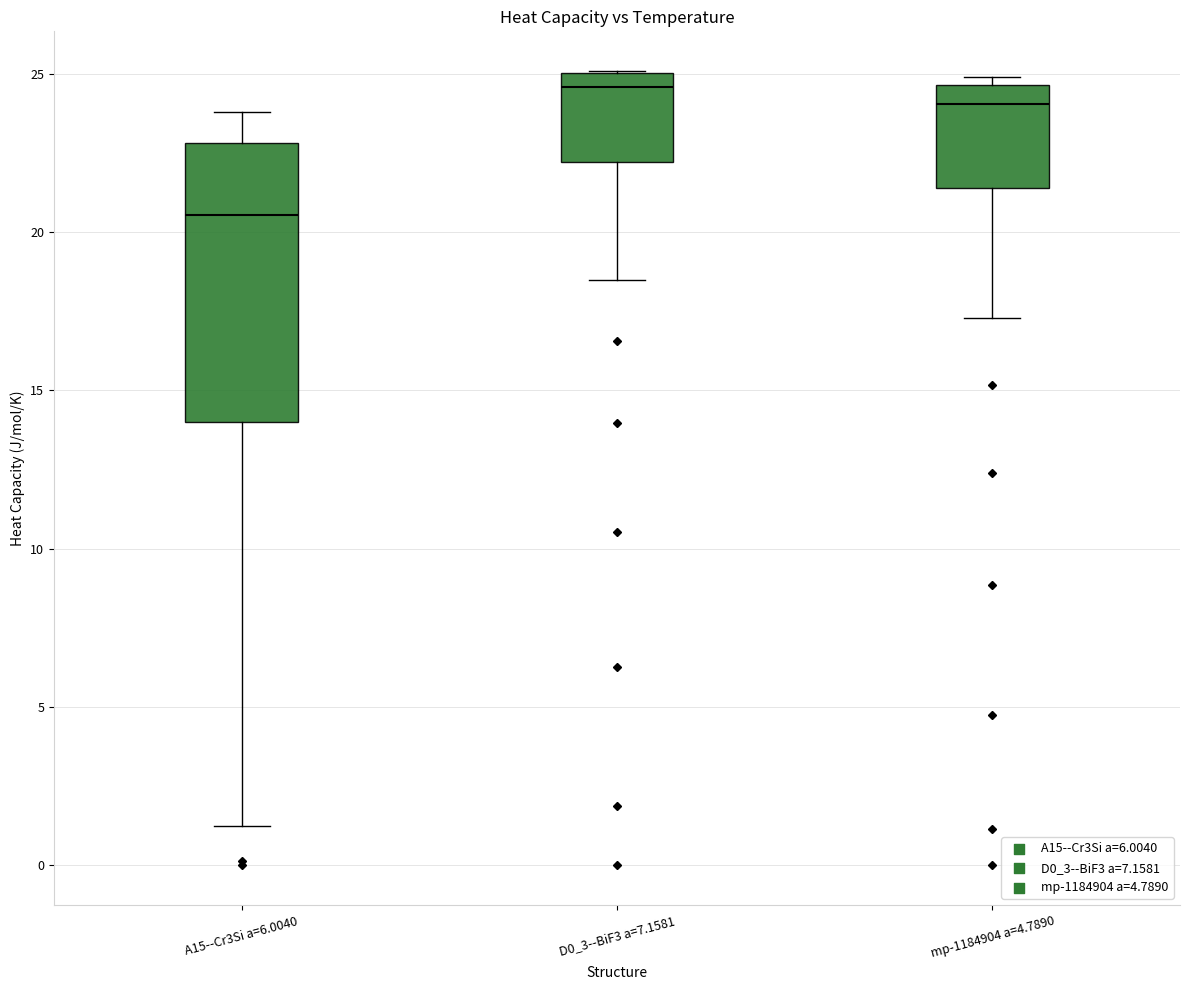

Which box is the tallest, from its lower edge to its upper edge?

A15--Cr3Si a=6.0040